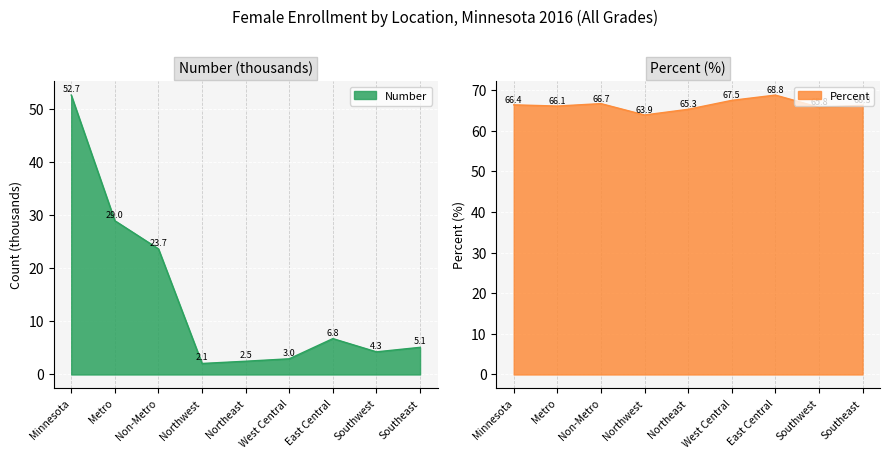

At how many categories does at least one series exceed 16?

9